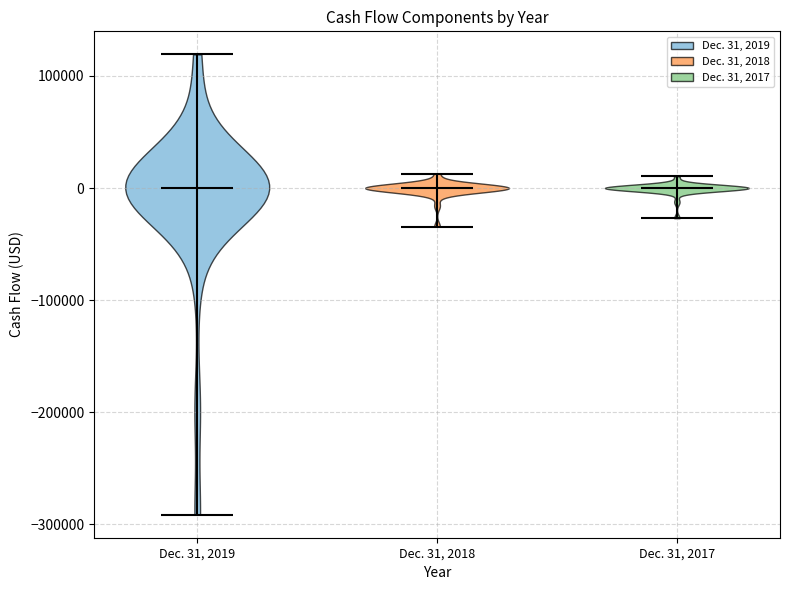

Reading left to right, read every violin against the y-axis: where its median line is, and the lowest and highest points it reaches. The values are not printed on the chart, so give them approximately, as read against the axis.

Dec. 31, 2019: median line 0, lowest point -290000, highest point 120000
Dec. 31, 2018: median line 0, lowest point -30000, highest point 10000
Dec. 31, 2017: median line 0, lowest point -30000, highest point 10000